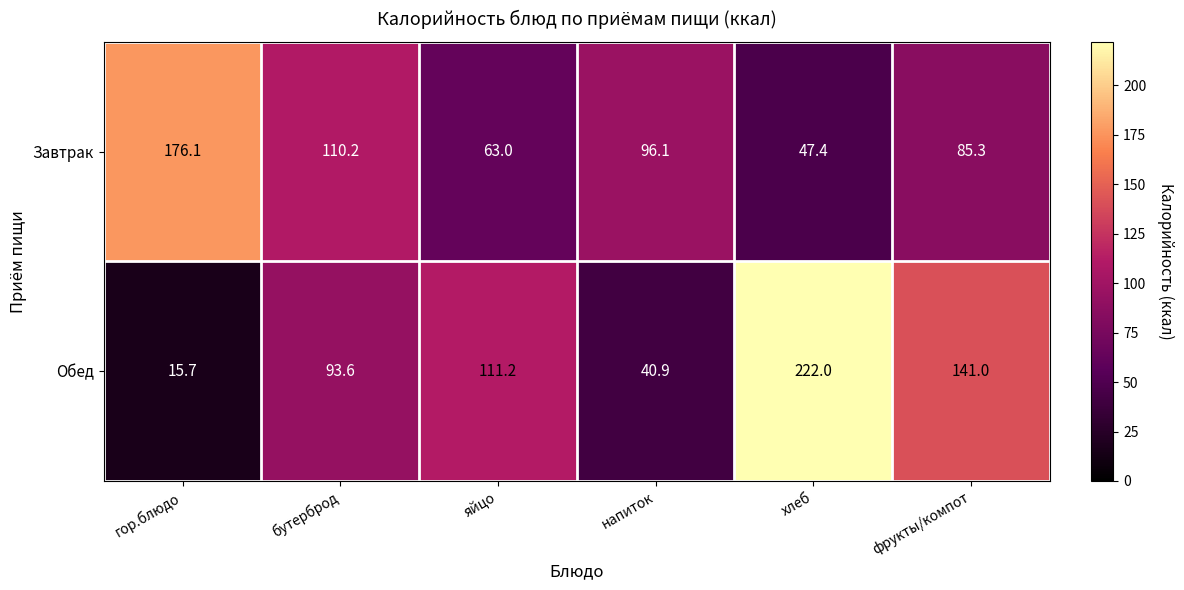

Which series changed the most between яйцо and напиток?

Обед